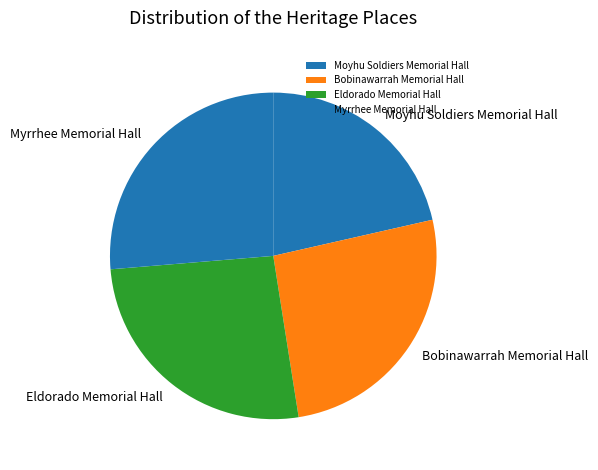

Approximately how many times larger is the value at Bobinawarrah Memorial Hall compared to Myrrhee Memorial Hall?

1.0